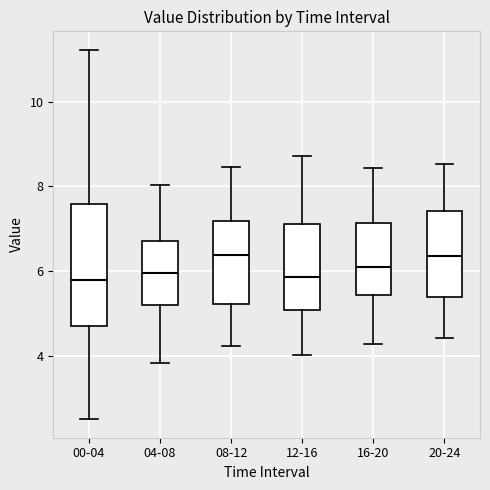

Reading left to right, transcribe this box plot: for each box, give where its median line is, the range the box spans, and where its two whiskers end, as read against the y-axis. The values are not printed on the chart, so give them approximately, as read against the axis.

00-04: median 5.8, box 4.8 to 7.6, whiskers 2.6 to 11.2
04-08: median 6.0, box 5.2 to 6.8, whiskers 3.8 to 8.0
08-12: median 6.4, box 5.2 to 7.2, whiskers 4.2 to 8.4
12-16: median 5.8, box 5.0 to 7.2, whiskers 4.0 to 8.8
16-20: median 6.2, box 5.4 to 7.2, whiskers 4.2 to 8.4
20-24: median 6.4, box 5.4 to 7.4, whiskers 4.4 to 8.6